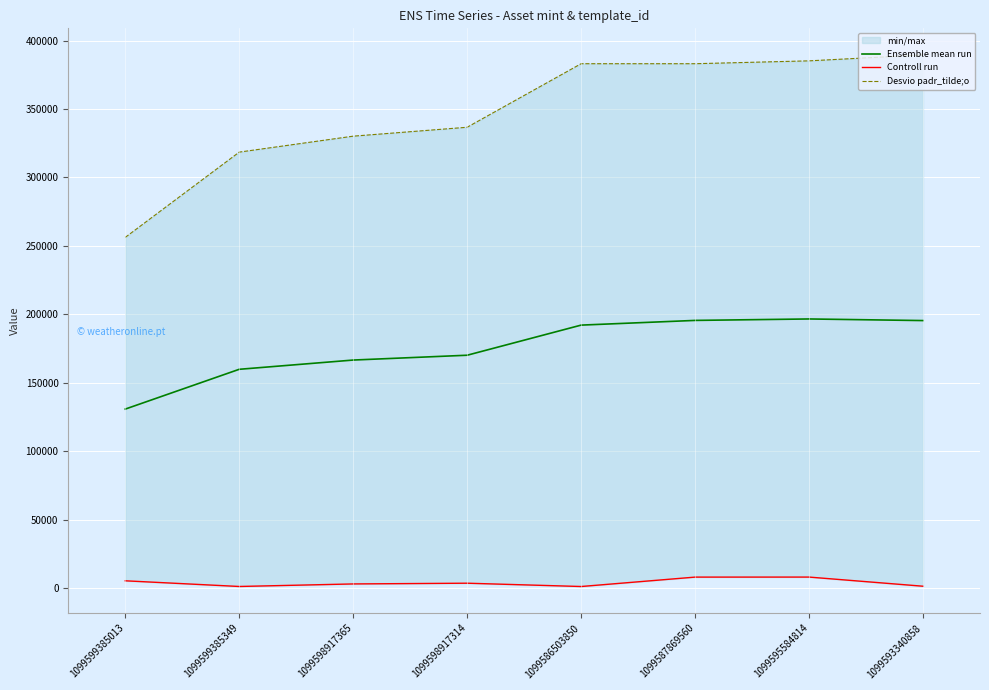

True or false: Desvio padr_tilde;o and Controll run cross at least once.

False